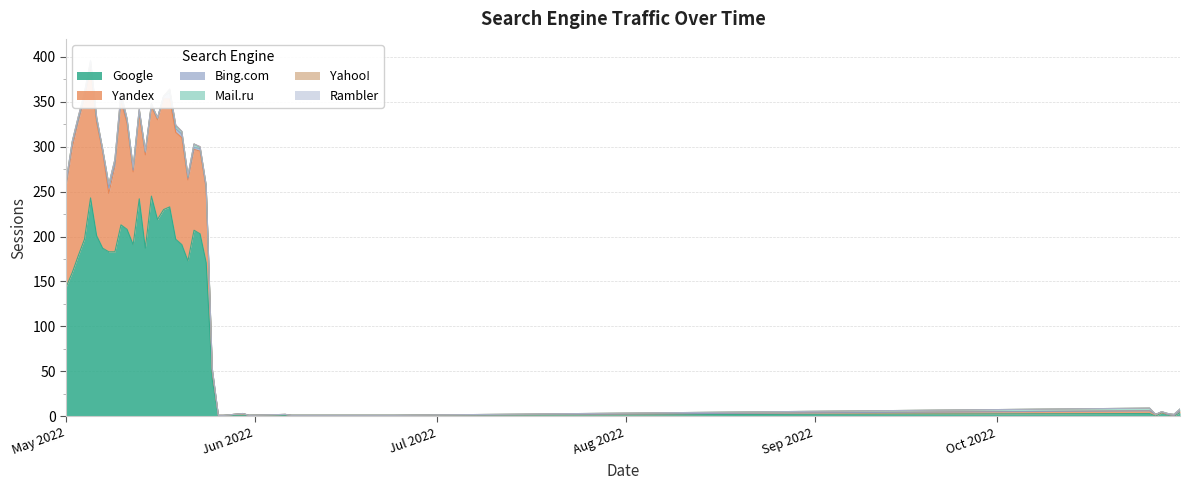

Between 2022-05-05 and 2022-05-08, which is larger?

2022-05-05